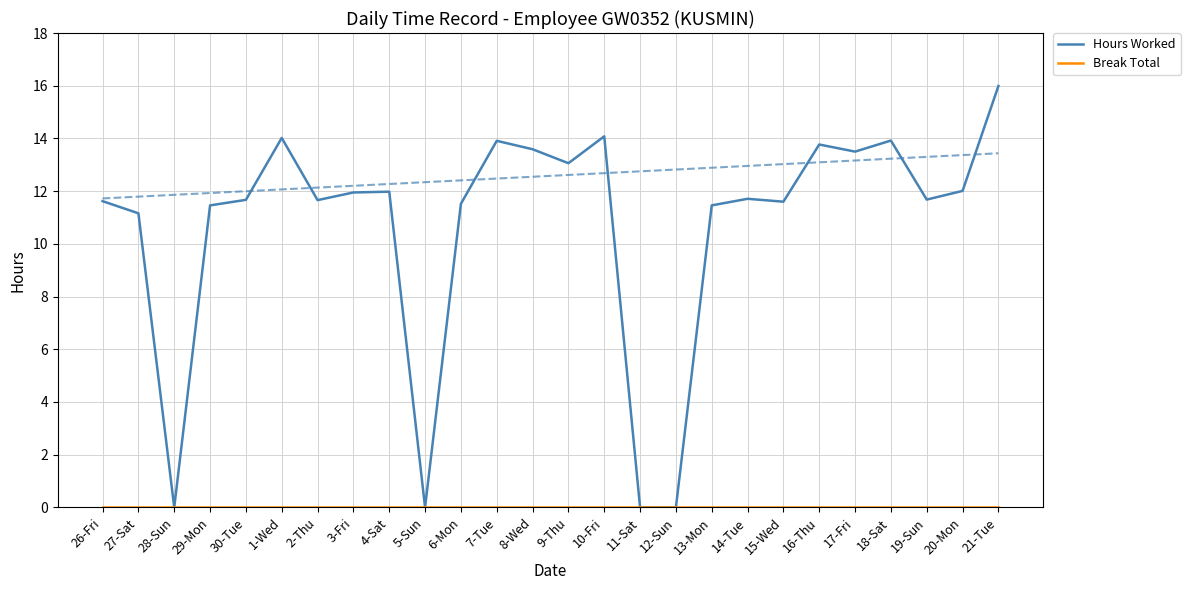

Does the chart display data point markers on the line(s)?

No